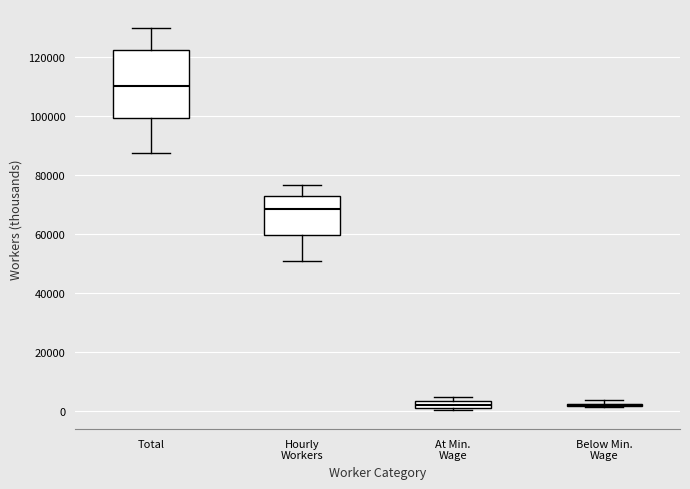

Comparing the boxes themselves (not the whiskers), which one is the tallest?

Total